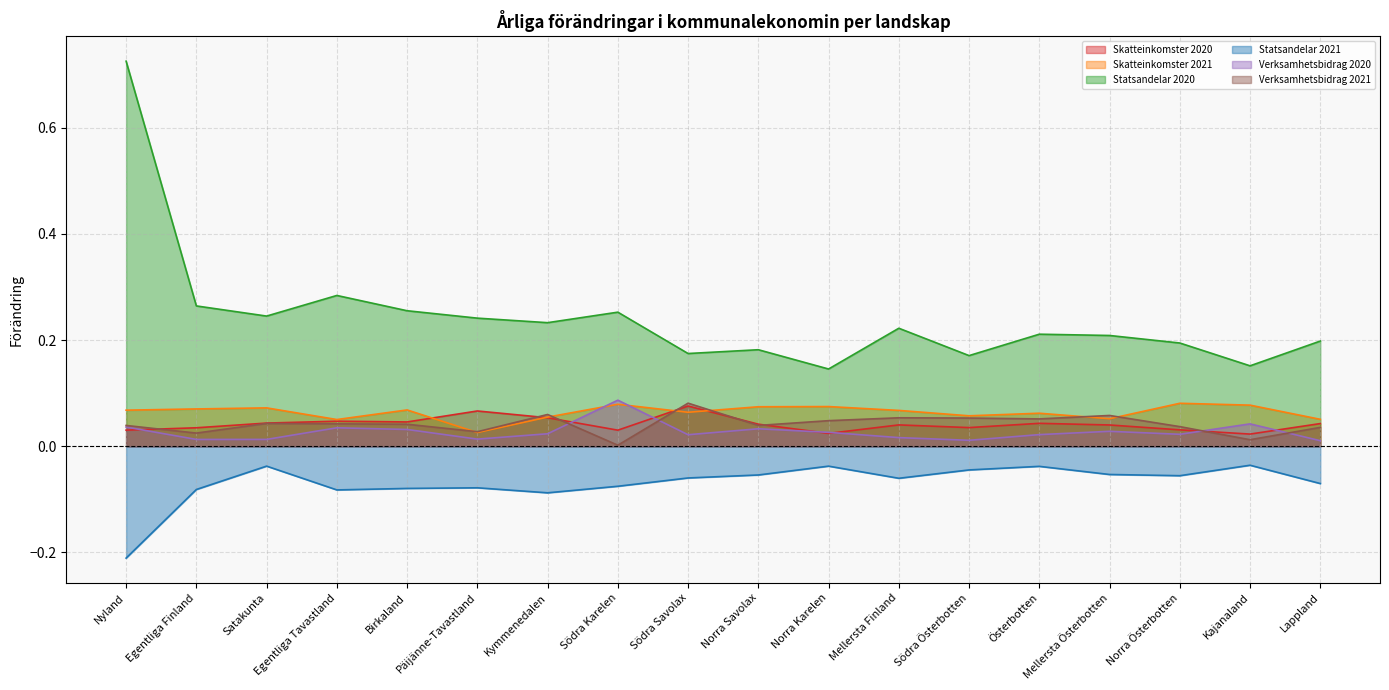

At which category is the sum across all series the highest?

Nyland